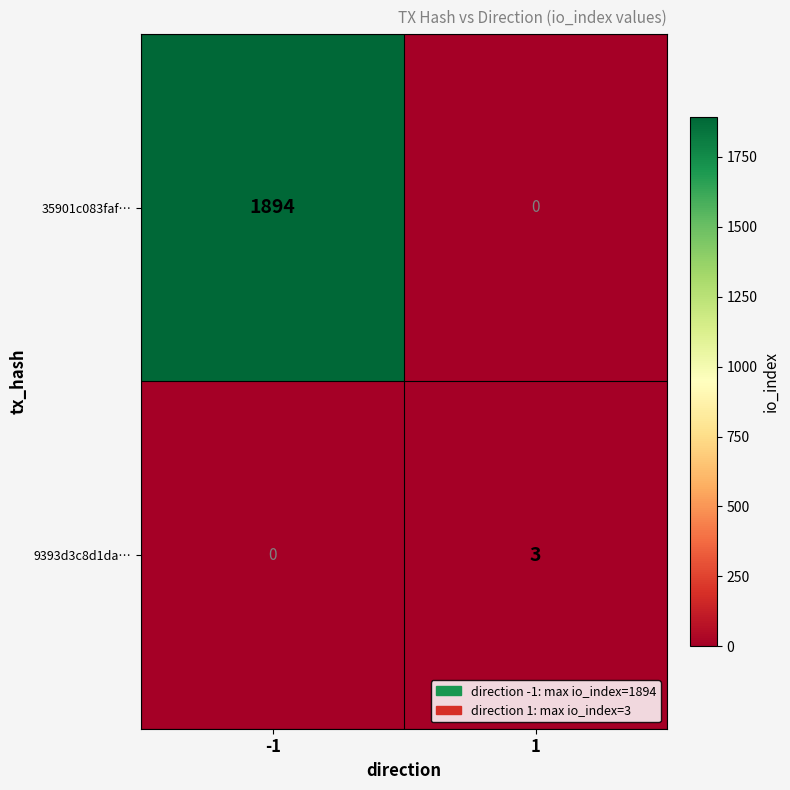

Reading left to right, transcribe all the data shown in this chart.

35901c083faf…: -1=1894	1=0
9393d3c8d1da…: -1=0	1=3